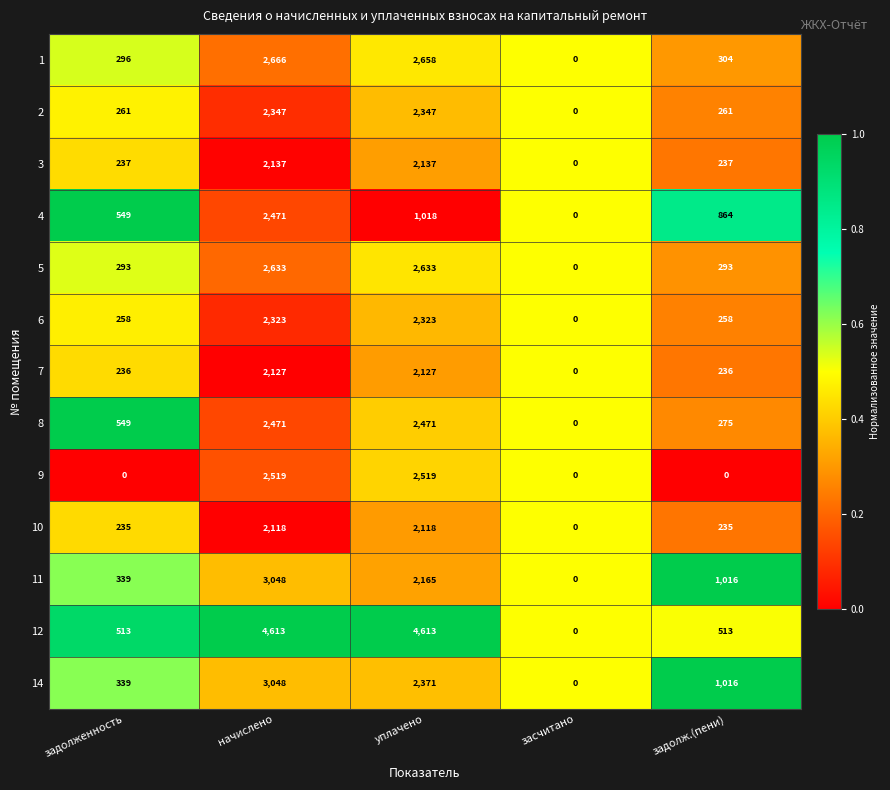

What is the sum of all 9 values?

5038